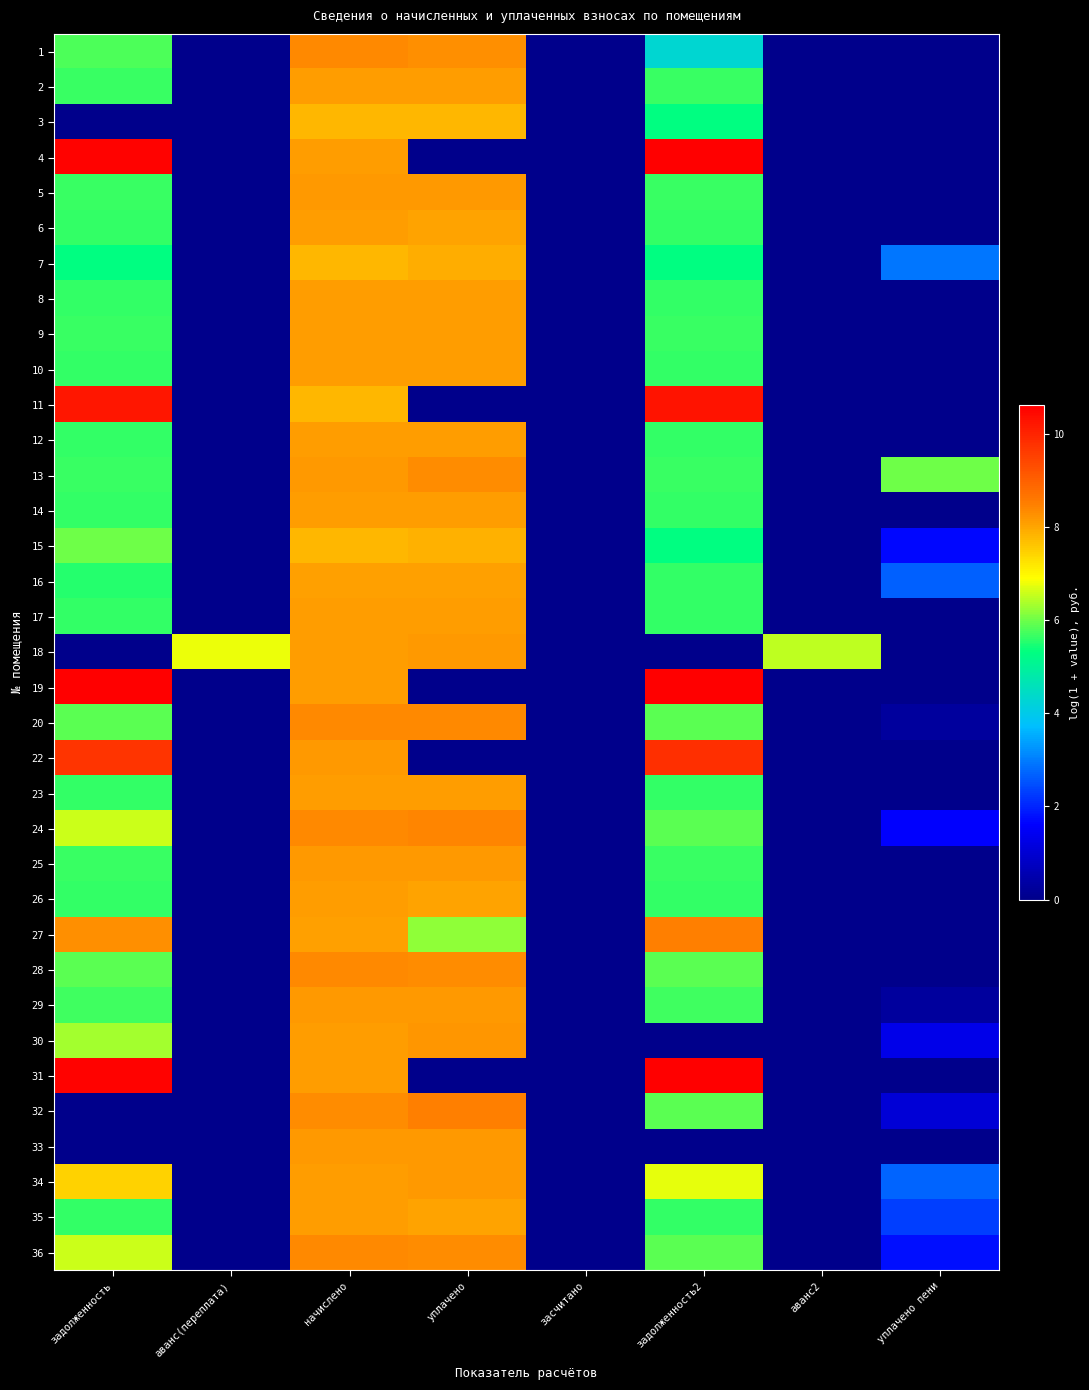

Which series has the widest spread of values?

19